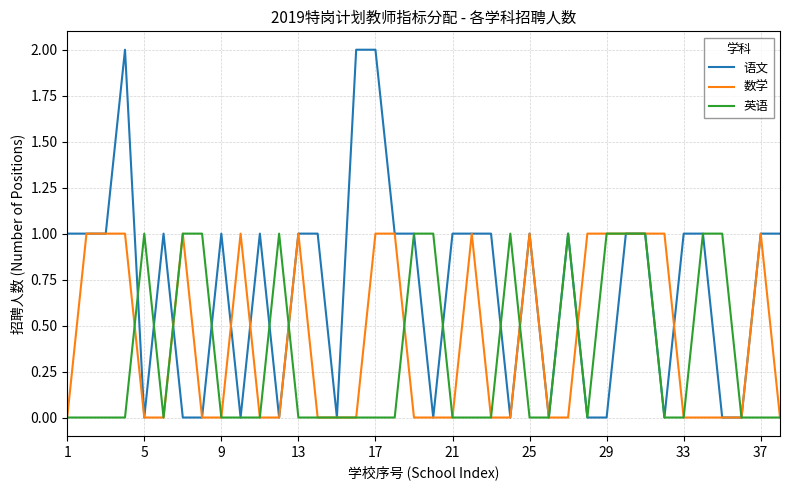

What are all the series names shown in the legend?

语文, 数学, 英语